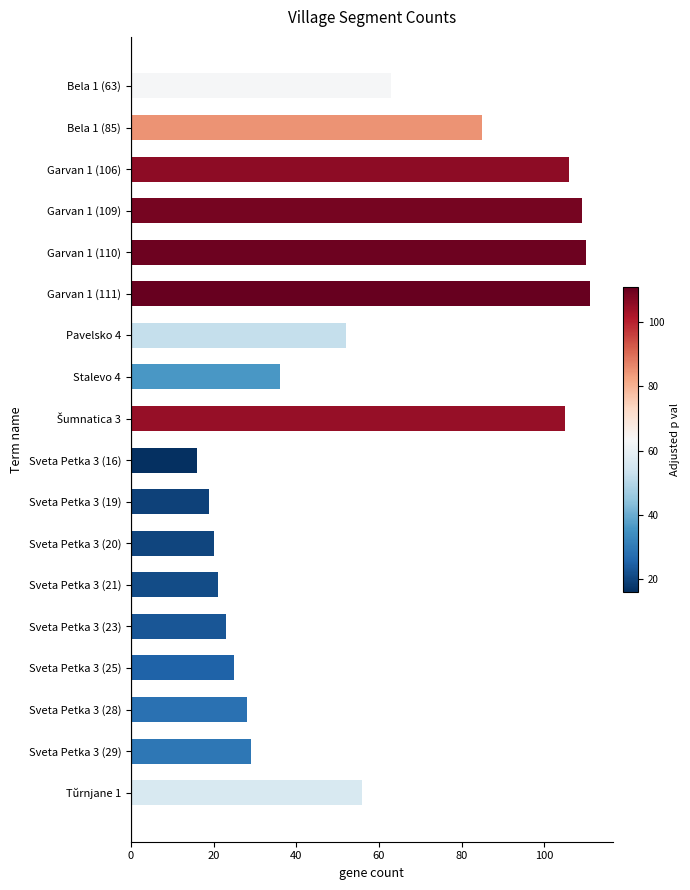

What is the label of the 8th bar from the top?

Stalevo 4